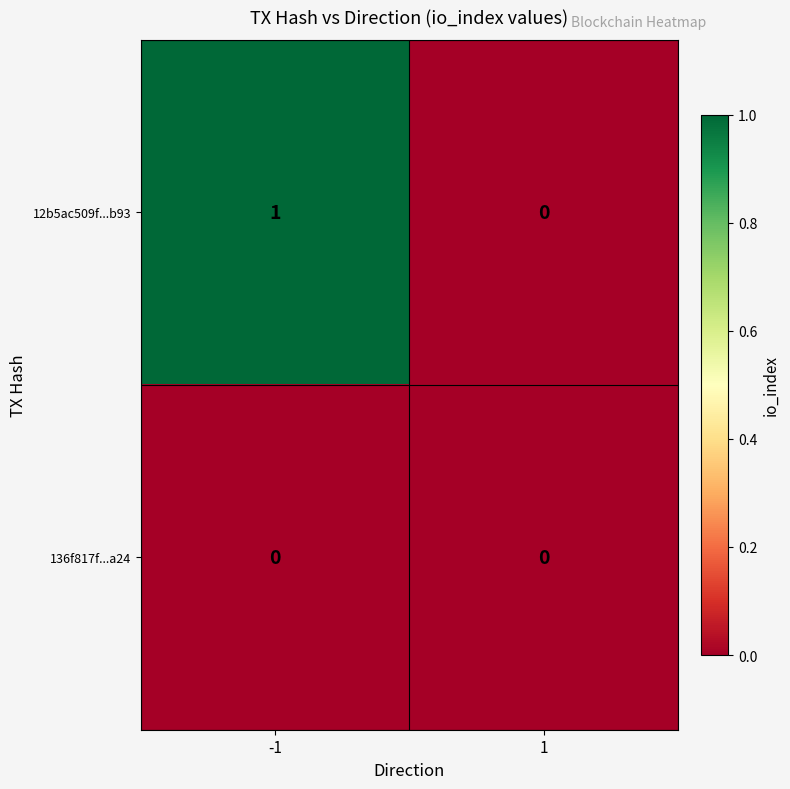

Which series has the largest range (max minus min)?

12b5ac509f...b93